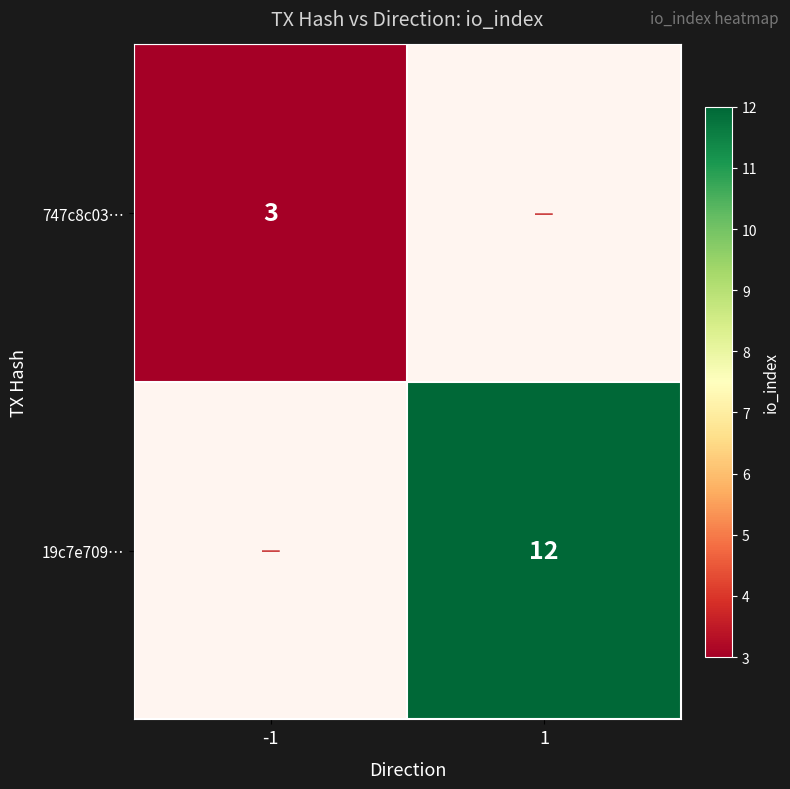

How many categories are shown in the chart?

2